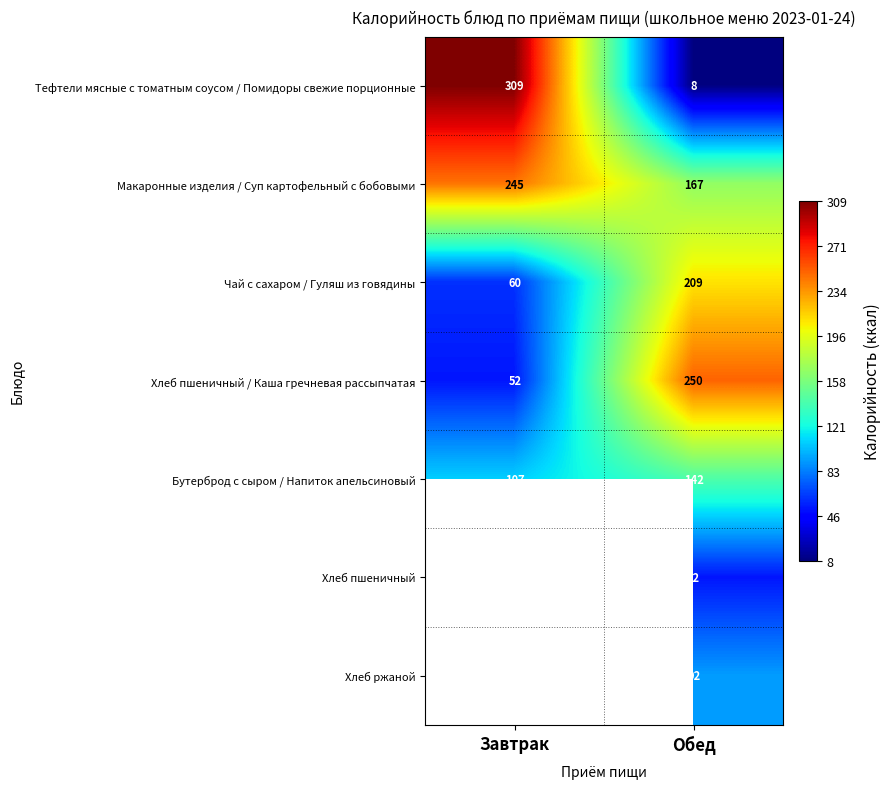

The value of Хлеб пшеничный / Каша гречневая рассыпчатая at Завтрак is 52. True or false?

True